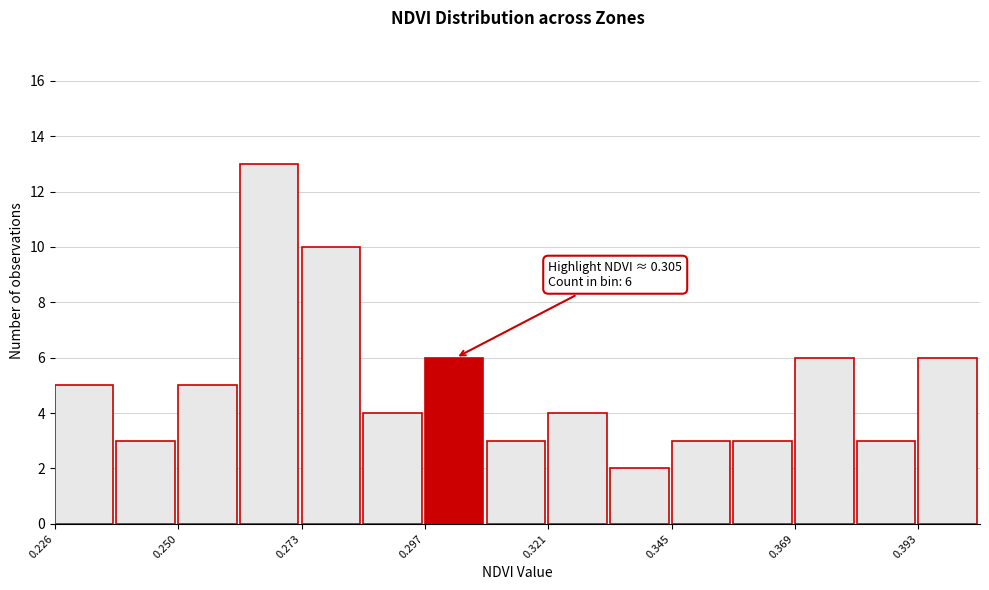

Read against the x-axis, roughly where is the centre of the tallest bar?

0.265